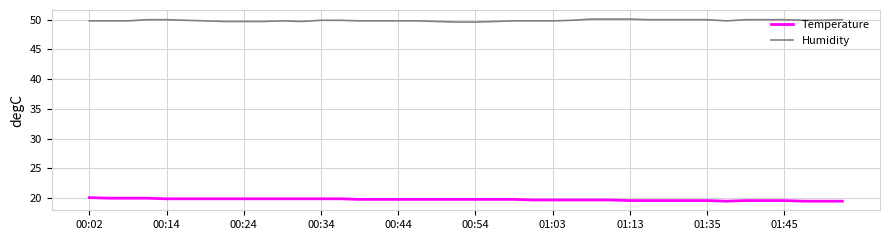

True or false: Humidity and Temperature intersect in this chart.

False